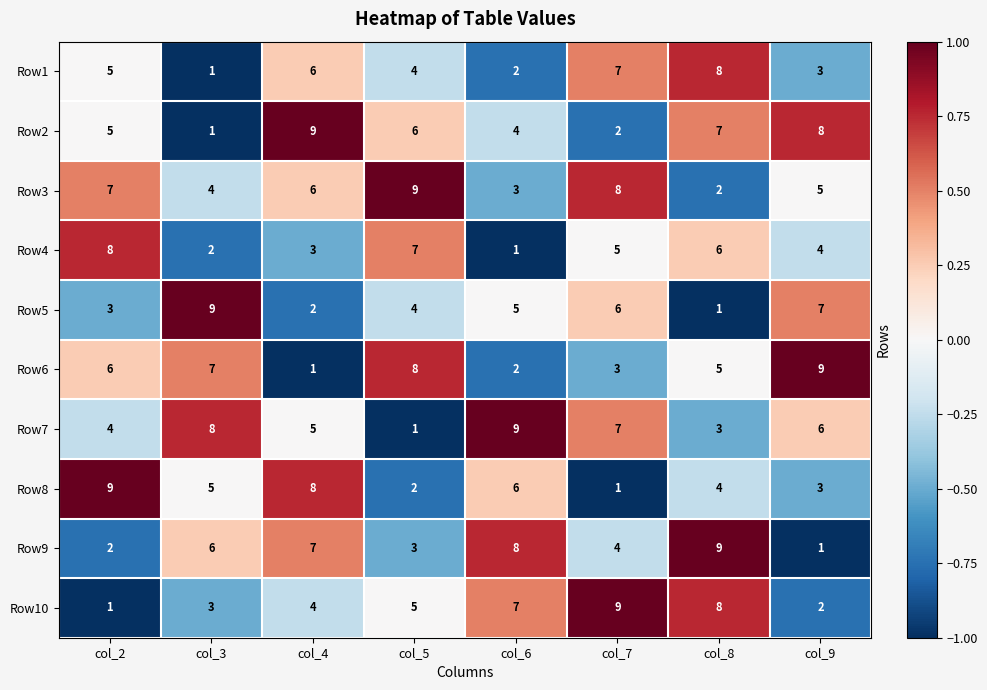

How many Row7 values are between 4 and 8?

5